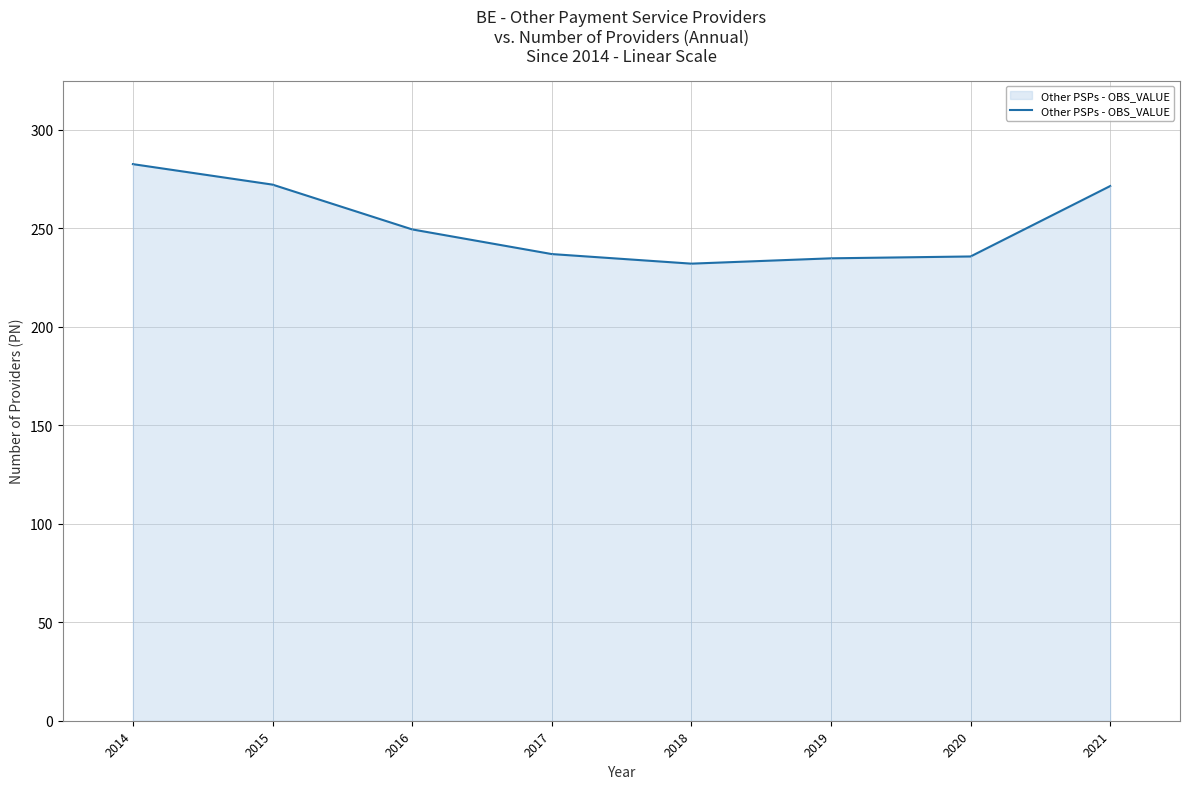

What is the sum of all values?

2015.2